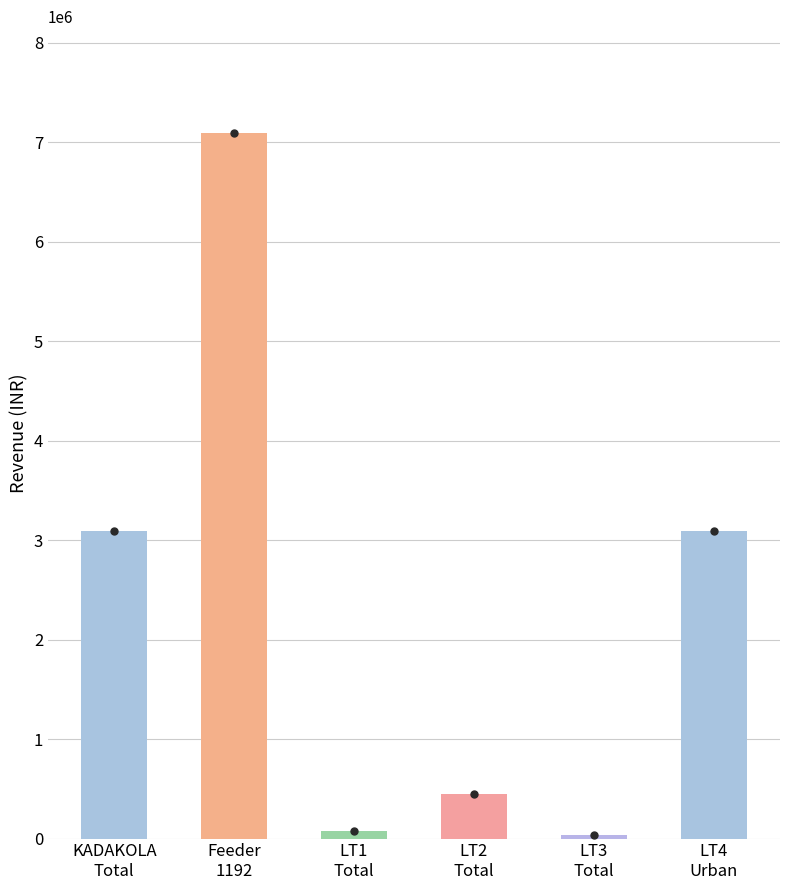

What is the maximum value shown in the chart?

7091453.4